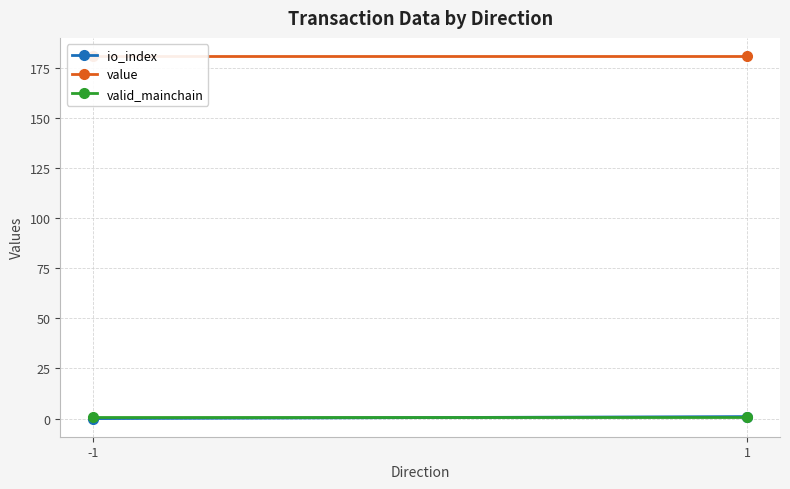

At how many categories does at least one series exceed 42?

2